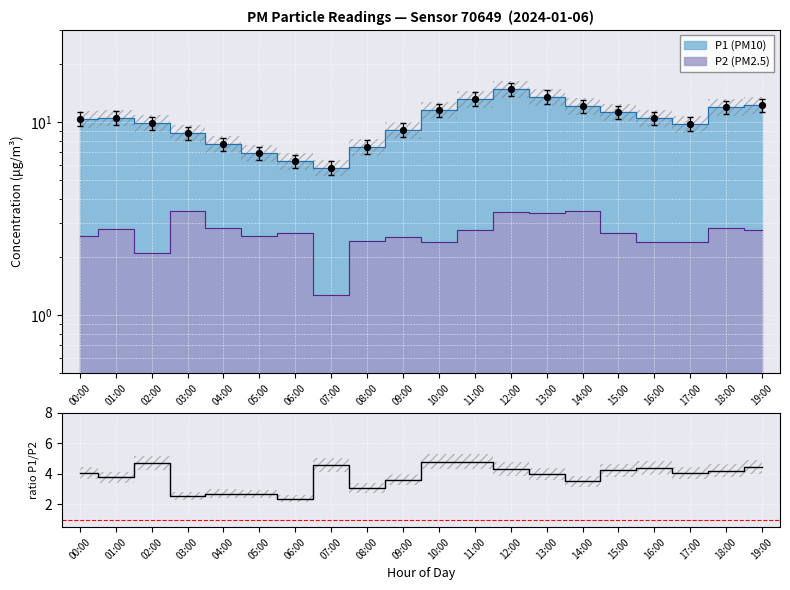

What is the change in value from 03:00 to 17:00?

+1.5